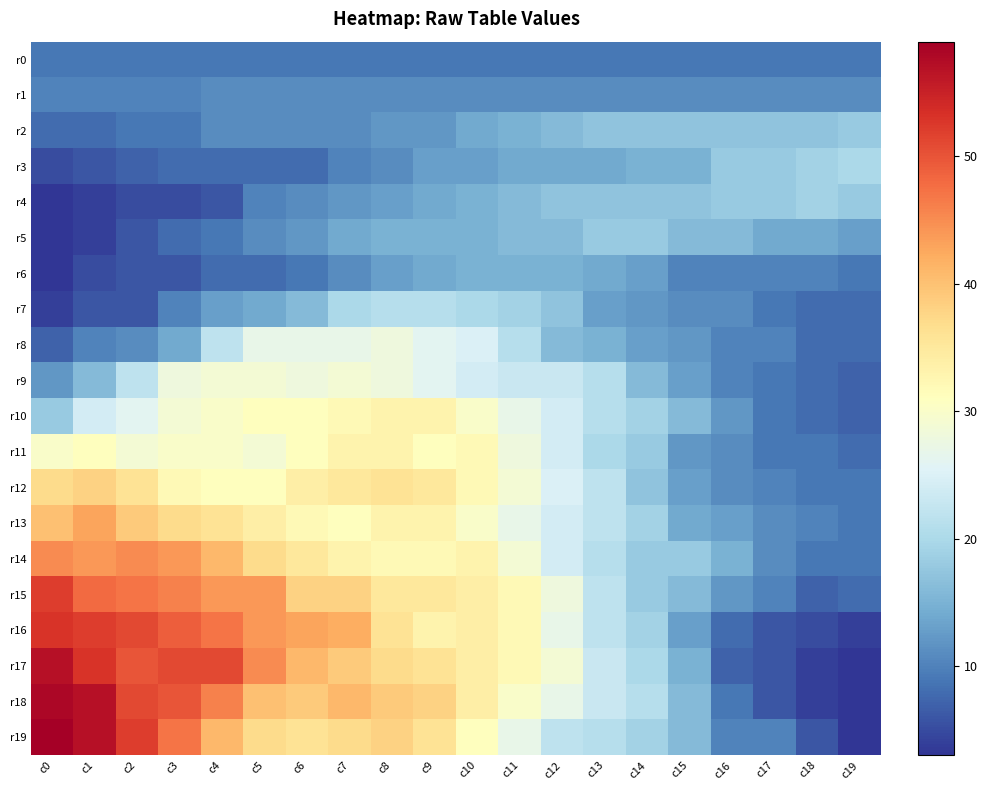

Reading left to right, transcribe all the data shown in this chart.

r0: c0=9	c1=9	c2=9	c3=9	c4=9	c5=9	c6=9	c7=9	c8=9	c9=9	c10=9	c11=9	c12=9	c13=9	c14=9	c15=9	c16=9	c17=9	c18=9	c19=9
r1: c0=10	c1=10	c2=10	c3=10	c4=11	c5=11	c6=11	c7=11	c8=11	c9=11	c10=11	c11=11	c12=11	c13=11	c14=11	c15=11	c16=11	c17=11	c18=11	c19=11
r2: c0=8	c1=8	c2=9	c3=9	c4=11	c5=11	c6=11	c7=11	c8=12	c9=12	c10=14	c11=15	c12=16	c13=17	c14=17	c15=17	c16=17	c17=17	c18=17	c19=18
r3: c0=5	c1=6	c2=7	c3=8	c4=8	c5=8	c6=8	c7=10	c8=11	c9=13	c10=13	c11=14	c12=14	c13=14	c14=15	c15=15	c16=18	c17=18	c18=19	c19=20
r4: c0=3	c1=4	c2=5	c3=5	c4=6	c5=10	c6=11	c7=12	c8=13	c9=14	c10=15	c11=16	c12=17	c13=17	c14=17	c15=17	c16=18	c17=18	c18=19	c19=18
r5: c0=3	c1=4	c2=6	c3=8	c4=9	c5=11	c6=12	c7=14	c8=15	c9=15	c10=15	c11=16	c12=16	c13=18	c14=18	c15=16	c16=16	c17=14	c18=14	c19=13
r6: c0=3	c1=5	c2=6	c3=6	c4=8	c5=8	c6=9	c7=11	c8=13	c9=14	c10=15	c11=15	c12=15	c13=14	c14=13	c15=10	c16=10	c17=10	c18=10	c19=9
r7: c0=4	c1=6	c2=6	c3=10	c4=13	c5=14	c6=16	c7=20	c8=21	c9=21	c10=20	c11=19	c12=17	c13=13	c14=12	c15=11	c16=11	c17=9	c18=8	c19=8
r8: c0=7	c1=10	c2=11	c3=14	c4=22	c5=27	c6=27	c7=27	c8=28	c9=26	c10=25	c11=21	c12=16	c13=15	c14=13	c15=12	c16=10	c17=10	c18=8	c19=8
r9: c0=12	c1=16	c2=22	c3=28	c4=29	c5=29	c6=28	c7=29	c8=28	c9=26	c10=24	c11=23	c12=23	c13=21	c14=16	c15=13	c16=10	c17=9	c18=8	c19=7
r10: c0=18	c1=24	c2=26	c3=29	c4=30	c5=31	c6=31	c7=32	c8=33	c9=33	c10=30	c11=27	c12=24	c13=21	c14=19	c15=16	c16=12	c17=9	c18=8	c19=7
r11: c0=30	c1=31	c2=29	c3=30	c4=30	c5=29	c6=31	c7=33	c8=33	c9=31	c10=32	c11=28	c12=24	c13=20	c14=18	c15=12	c16=11	c17=9	c18=9	c19=8
r12: c0=37	c1=38	c2=36	c3=32	c4=31	c5=31	c6=34	c7=35	c8=36	c9=35	c10=32	c11=29	c12=25	c13=22	c14=17	c15=13	c16=11	c17=10	c18=9	c19=9
r13: c0=40	c1=43	c2=39	c3=37	c4=36	c5=34	c6=32	c7=31	c8=33	c9=33	c10=30	c11=27	c12=24	c13=22	c14=19	c15=14	c16=13	c17=11	c18=10	c19=9
r14: c0=45	c1=44	c2=45	c3=44	c4=41	c5=37	c6=35	c7=33	c8=32	c9=32	c10=33	c11=29	c12=24	c13=21	c14=18	c15=18	c16=15	c17=11	c18=9	c19=9
r15: c0=52	c1=48	c2=47	c3=46	c4=44	c5=44	c6=38	c7=38	c8=35	c9=35	c10=34	c11=32	c12=28	c13=22	c14=18	c15=16	c16=12	c17=10	c18=7	c19=8
r16: c0=53	c1=52	c2=51	c3=49	c4=47	c5=44	c6=43	c7=42	c8=36	c9=33	c10=34	c11=32	c12=27	c13=22	c14=19	c15=13	c16=8	c17=6	c18=5	c19=4
r17: c0=57	c1=53	c2=50	c3=51	c4=51	c5=45	c6=41	c7=39	c8=37	c9=36	c10=34	c11=32	c12=29	c13=23	c14=20	c15=15	c16=7	c17=6	c18=4	c19=3
r18: c0=58	c1=57	c2=51	c3=50	c4=46	c5=40	c6=39	c7=41	c8=39	c9=38	c10=34	c11=30	c12=27	c13=23	c14=21	c15=16	c16=9	c17=6	c18=4	c19=3
r19: c0=59	c1=57	c2=52	c3=47	c4=41	c5=37	c6=36	c7=37	c8=38	c9=36	c10=31	c11=27	c12=22	c13=21	c14=19	c15=16	c16=10	c17=10	c18=6	c19=3